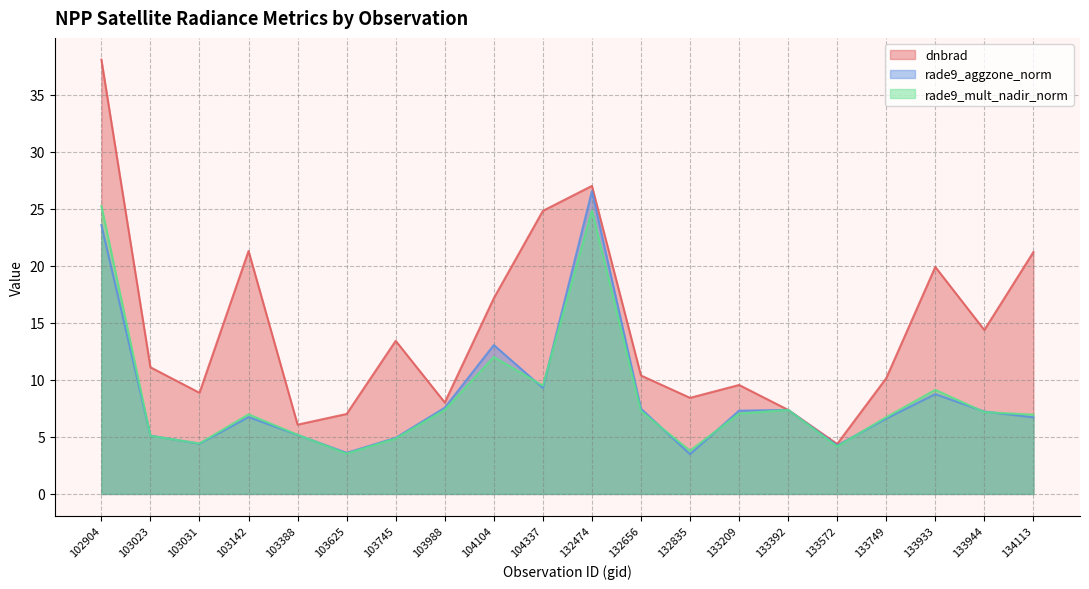

The dnbrad series shows 21.3 at 103142. True or false?

True